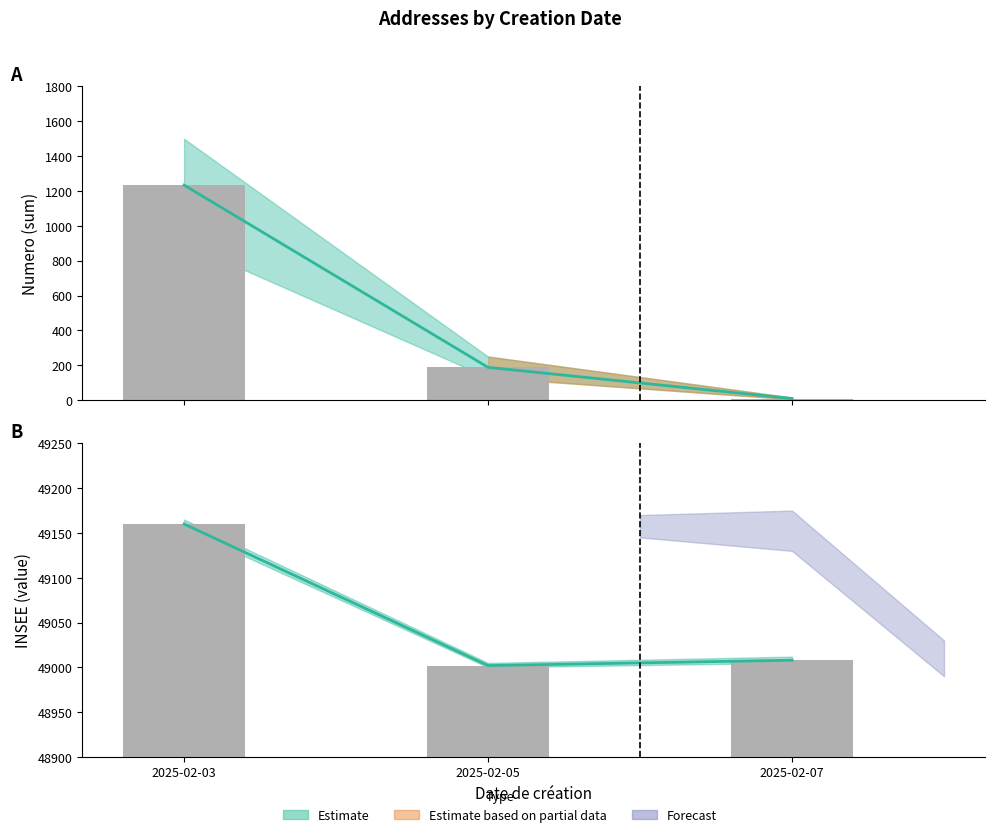

Which has a higher value, 2025-02-03 or 2025-02-03?

2025-02-03